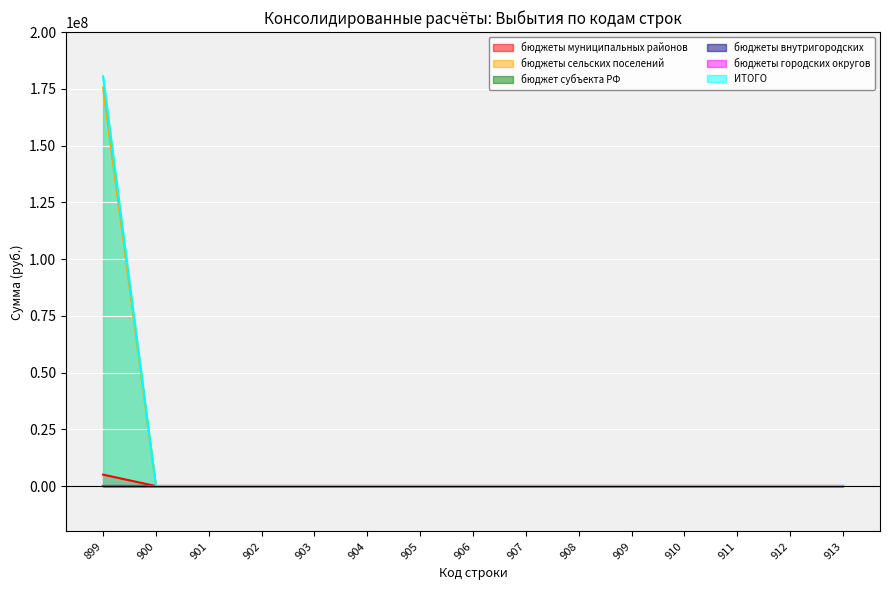

What is the spread (max minus min) of values at 899?

175472953.6